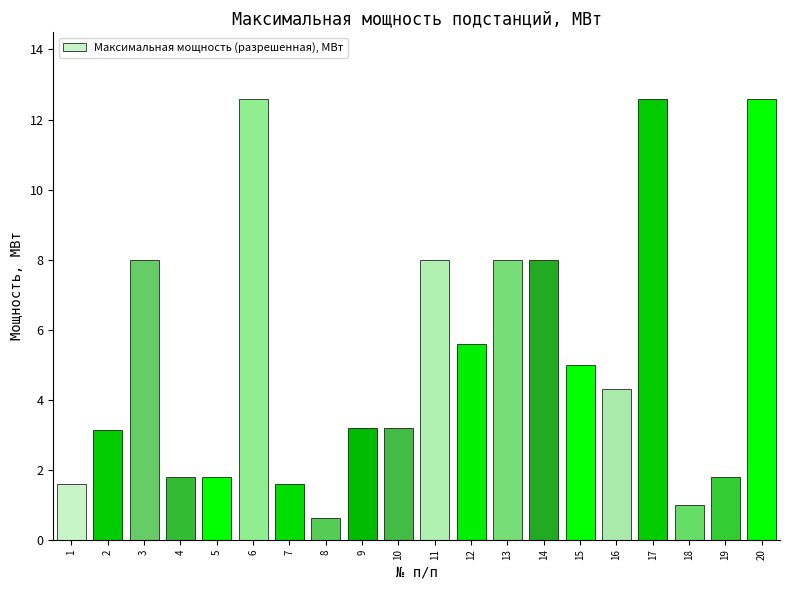

At which category does the chart reach its minimum across all series?

8